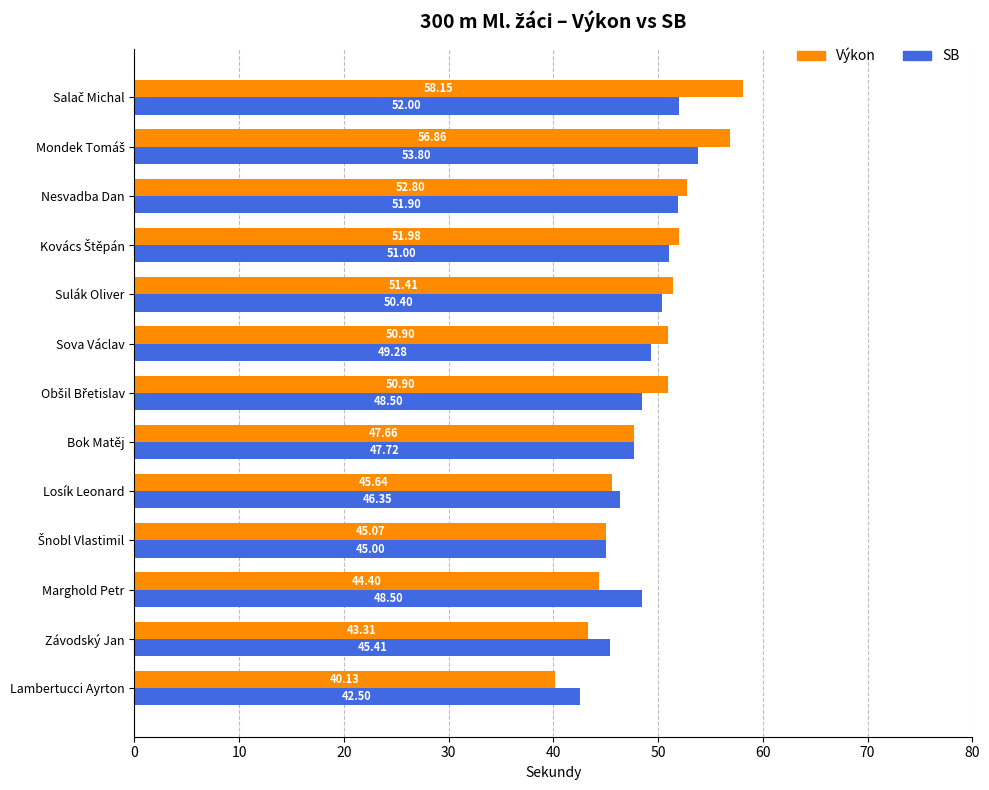

Where is Výkon nearest to the value 49?

Bok Matěj